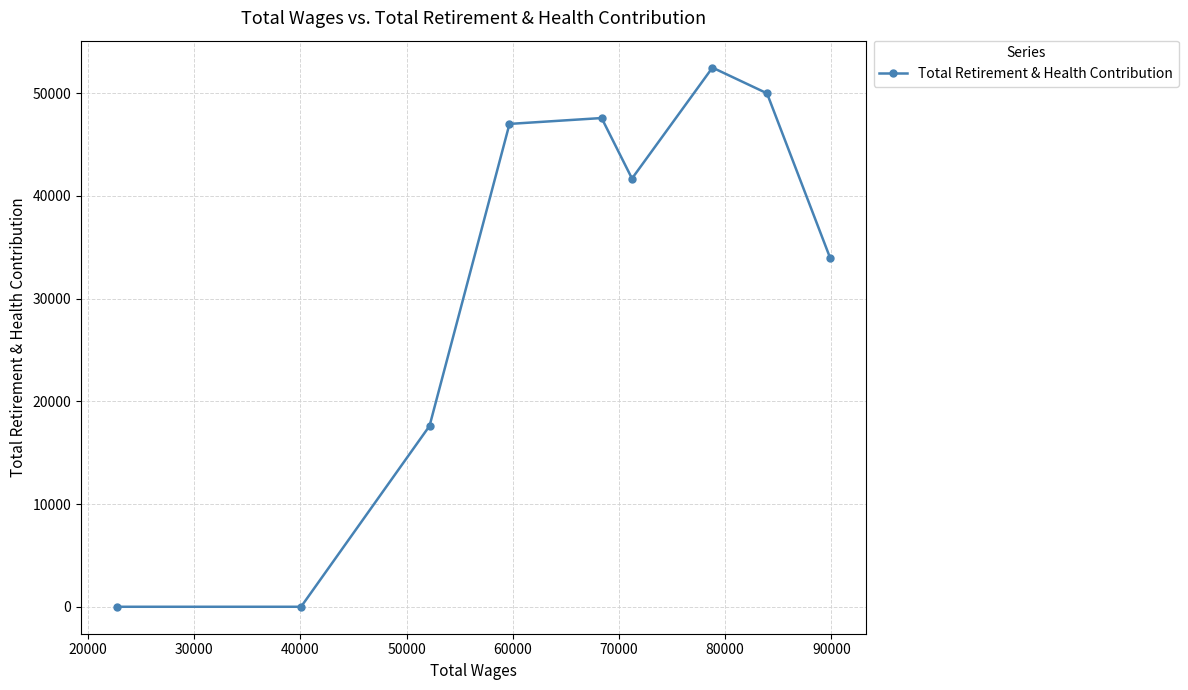

How many interior local peaks (higher than both neighbors) does the data have?

2